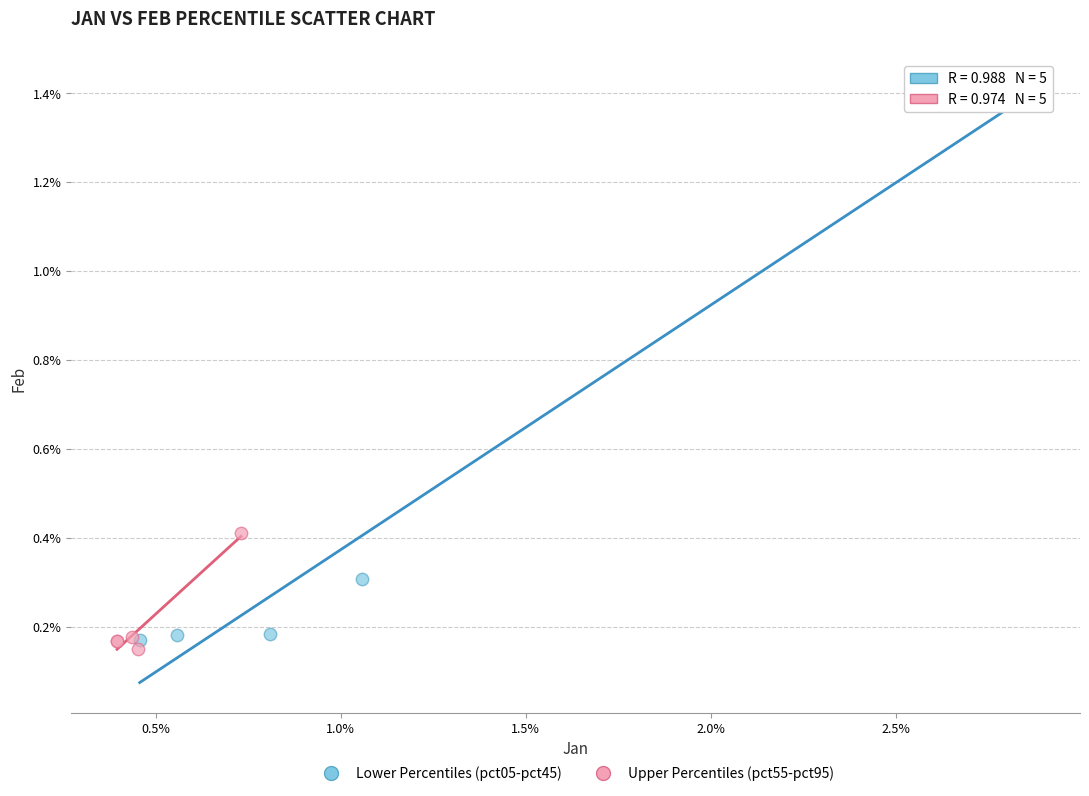

Which series contains the lowest Y value?

Upper Percentiles (pct55-pct95)